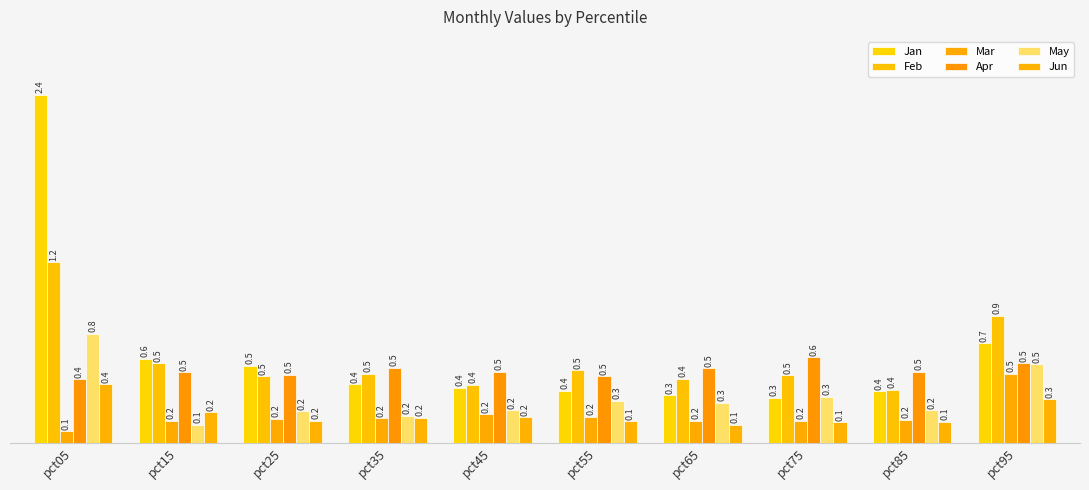

Between pct05 and pct55, which series saw the biggest shift?

Jan